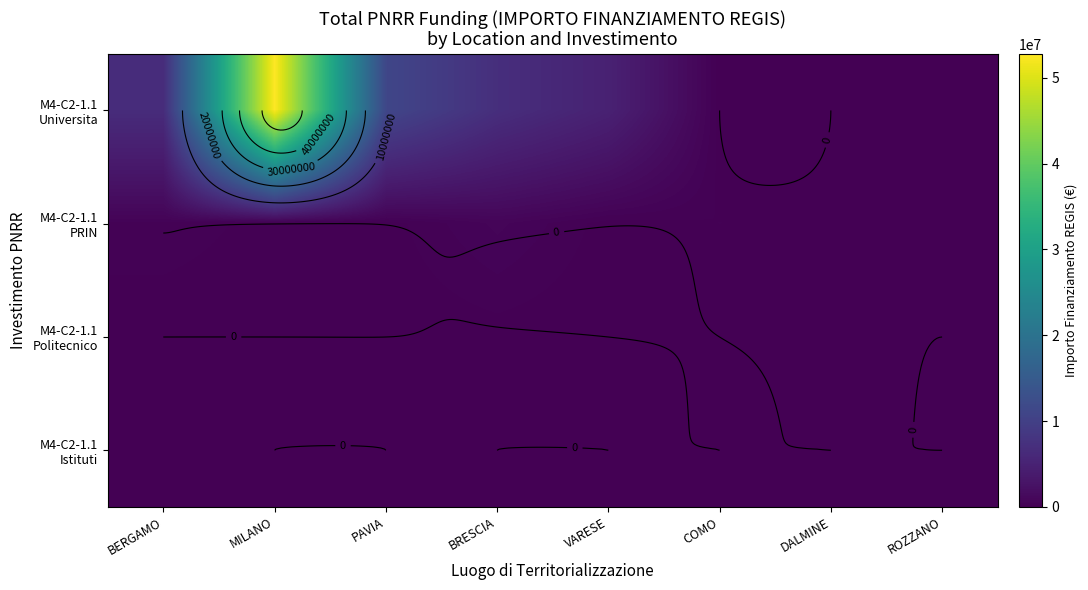

Which series has the largest range (max minus min)?

M4-C2-1.1 Universita